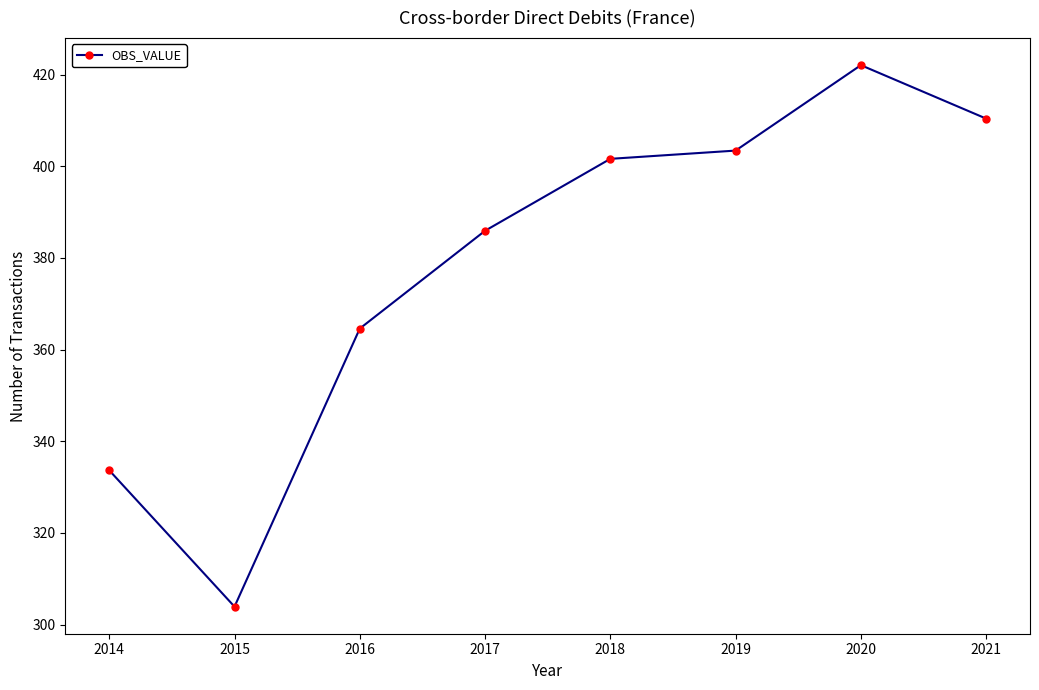

How many interior local peaks (higher than both neighbors) does the data have?

1